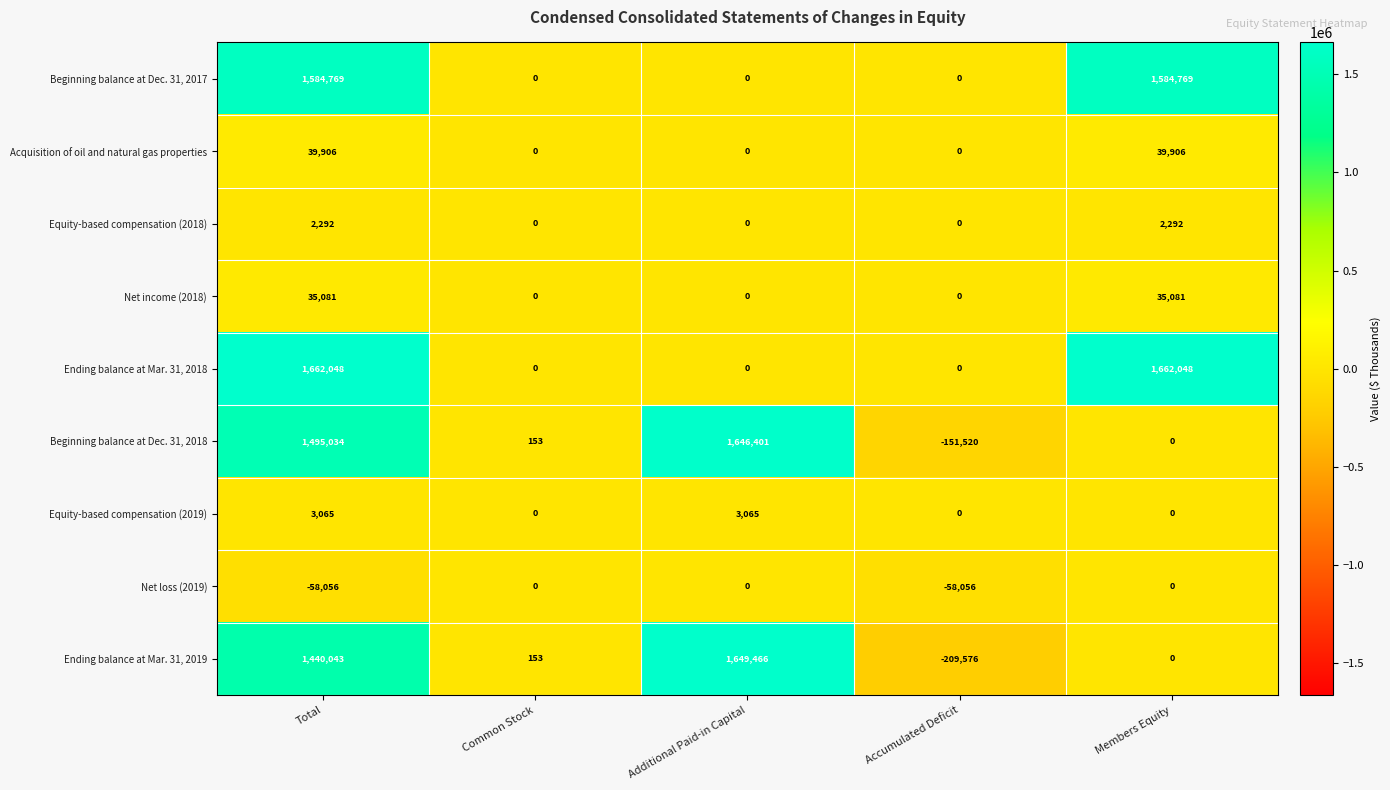

What is the difference between the maximum and minimum values in the Acquisition of oil and natural gas properties series?

39906